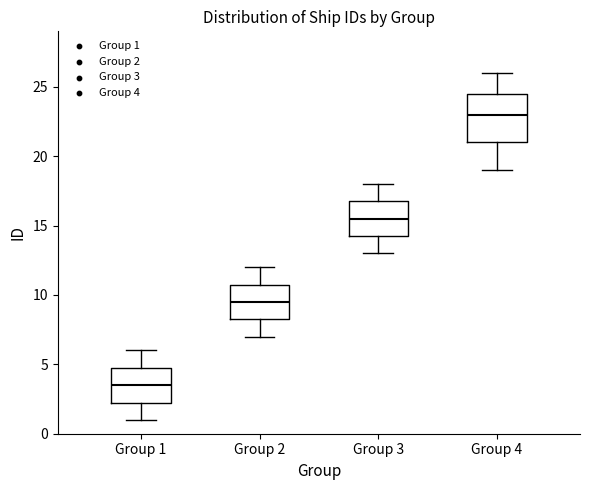

Comparing the boxes themselves (not the whiskers), which one is the tallest?

Group 4